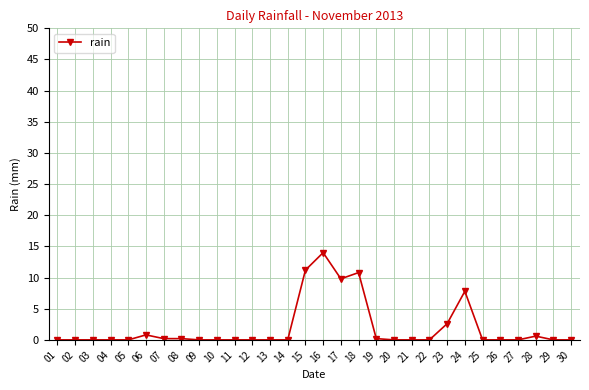

What is the greatest value displayed?

14.0